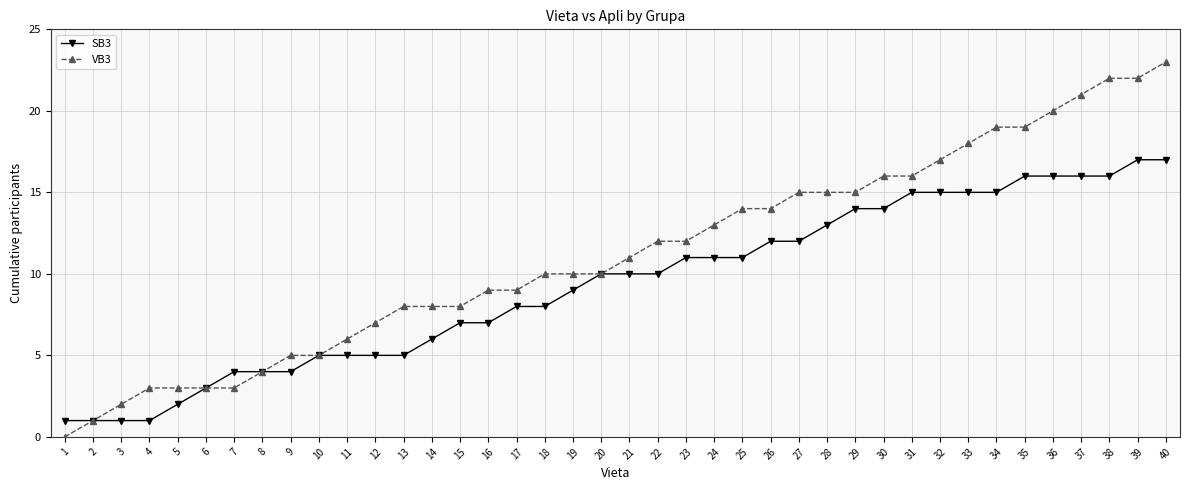

Is it true that SB3 equals 13 at 18?

False